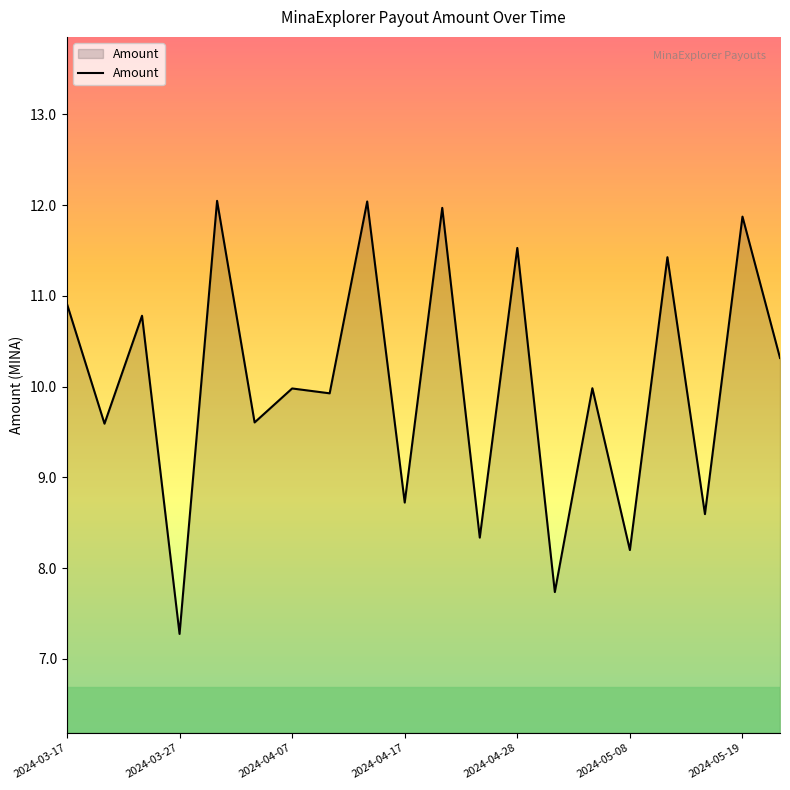

What is the greatest value displayed?

12.0